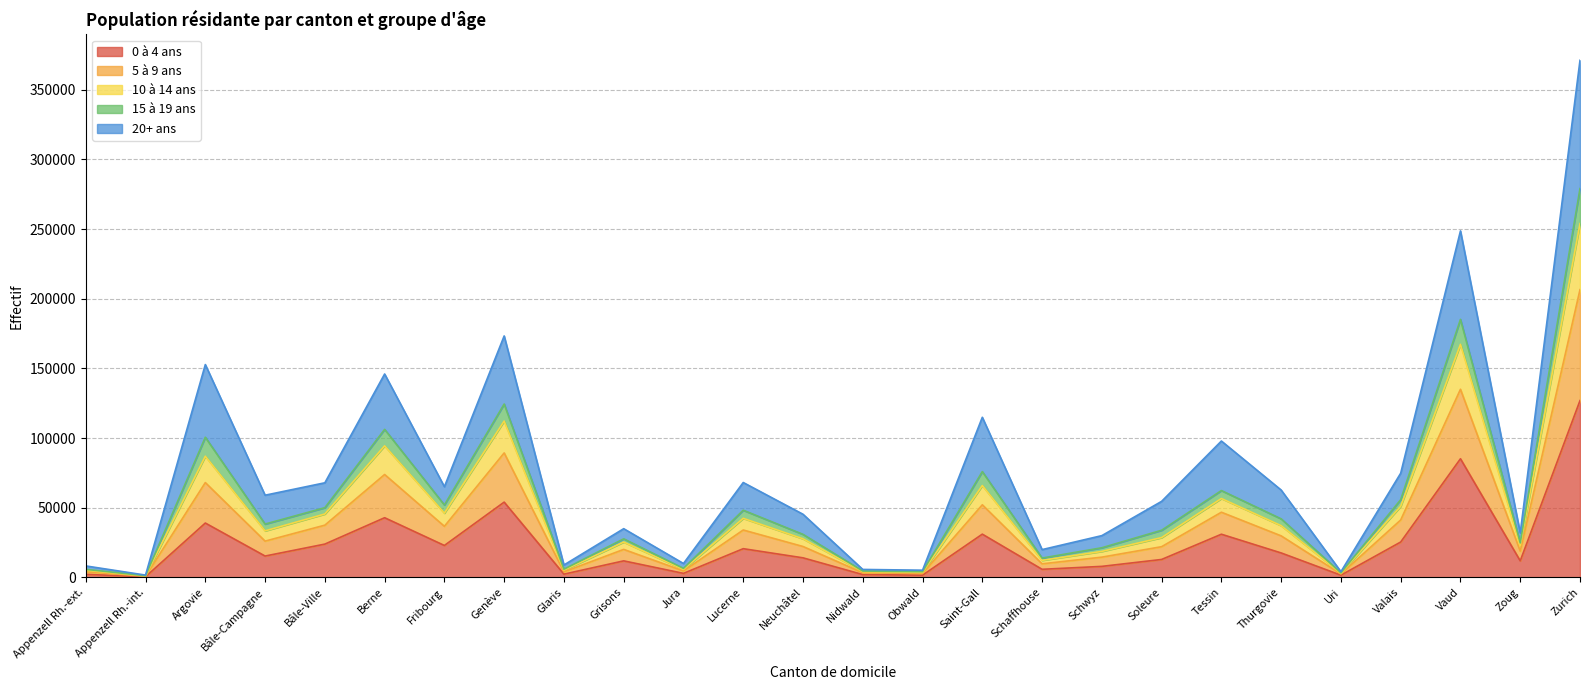

The value of 0 à 4 ans at Soleure is 12850. True or false?

True